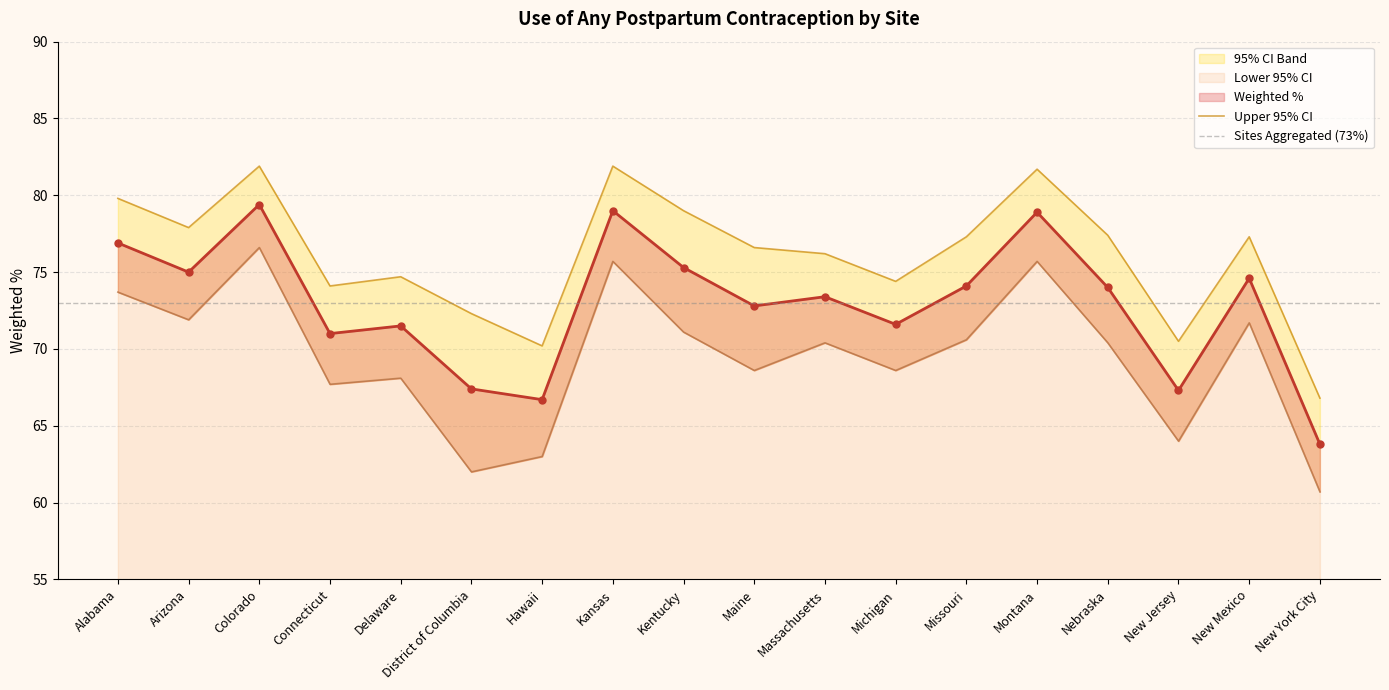

Which category has the highest value in the Upper 95% CI series?

Colorado